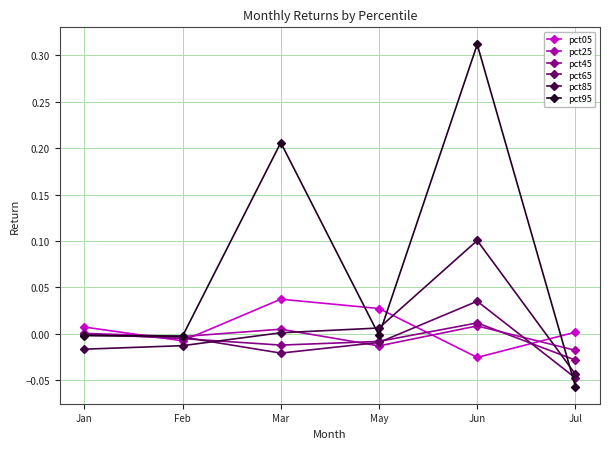

What is the difference between the maximum and minimum values in the pct65 series?

0.1